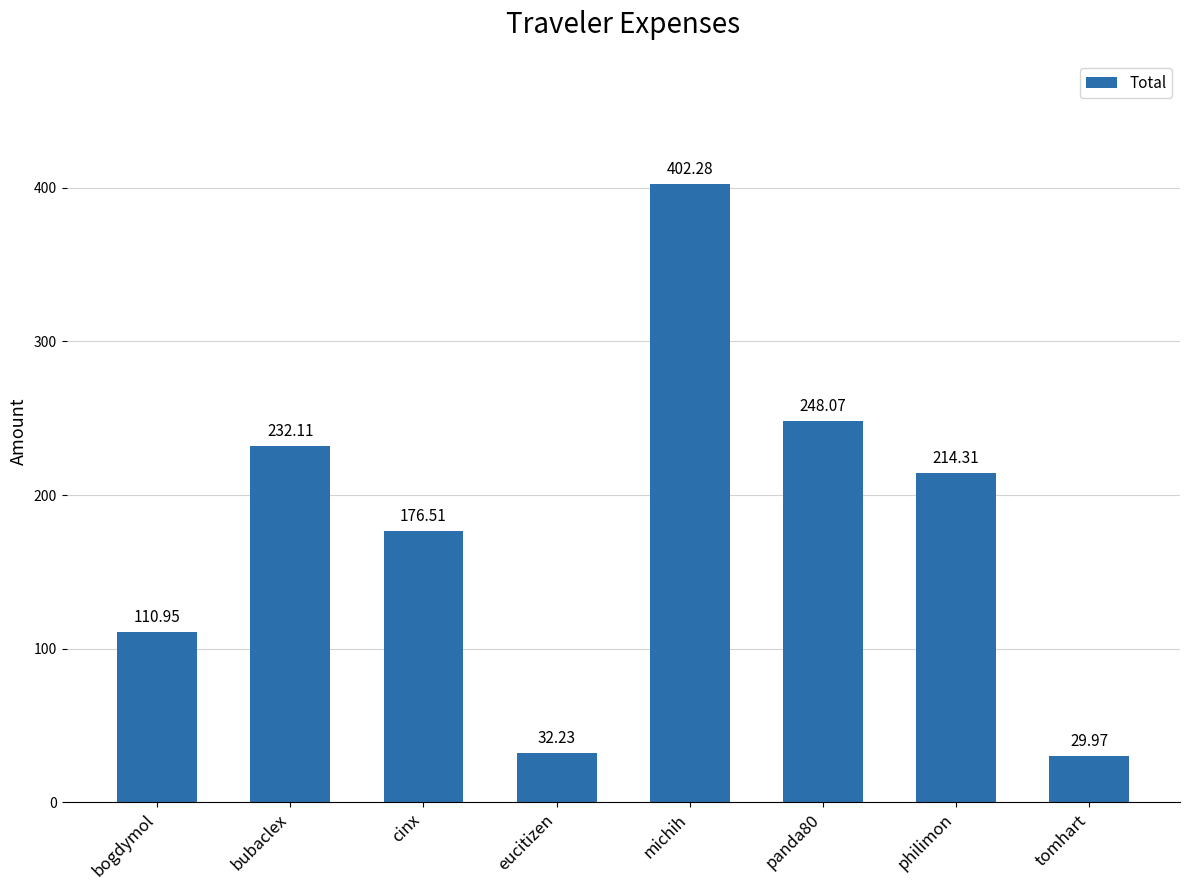

Approximately how many times larger is the value at tomhart compared to panda80?

0.1